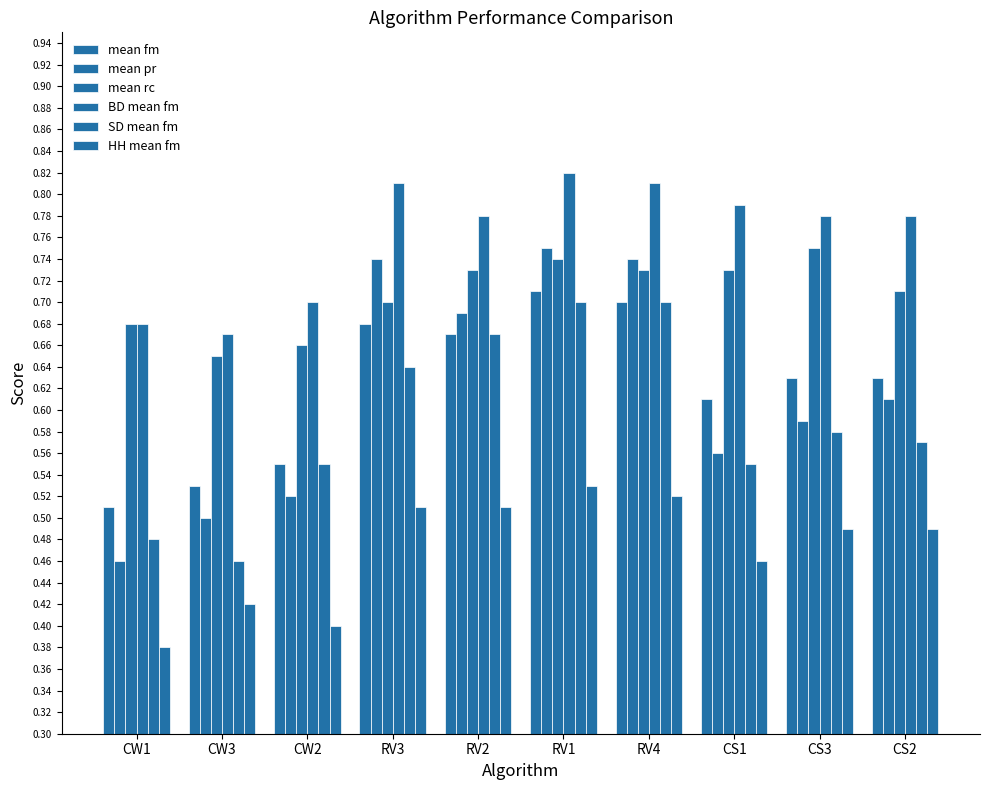

Does the chart contain any negative values?

No